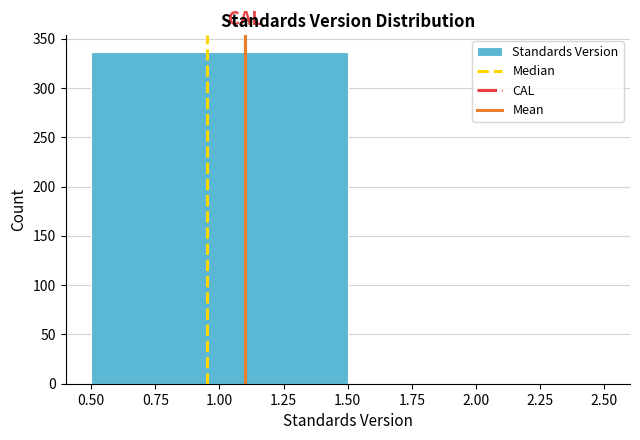

Reading left to right, list every bar in this chart as the range it spans on the x-axis followed by its height. The values are not printed on the chart, so give them approximately, as read against the axis.

0.50 to 1.50: 335
1.50 to 2.50: 0